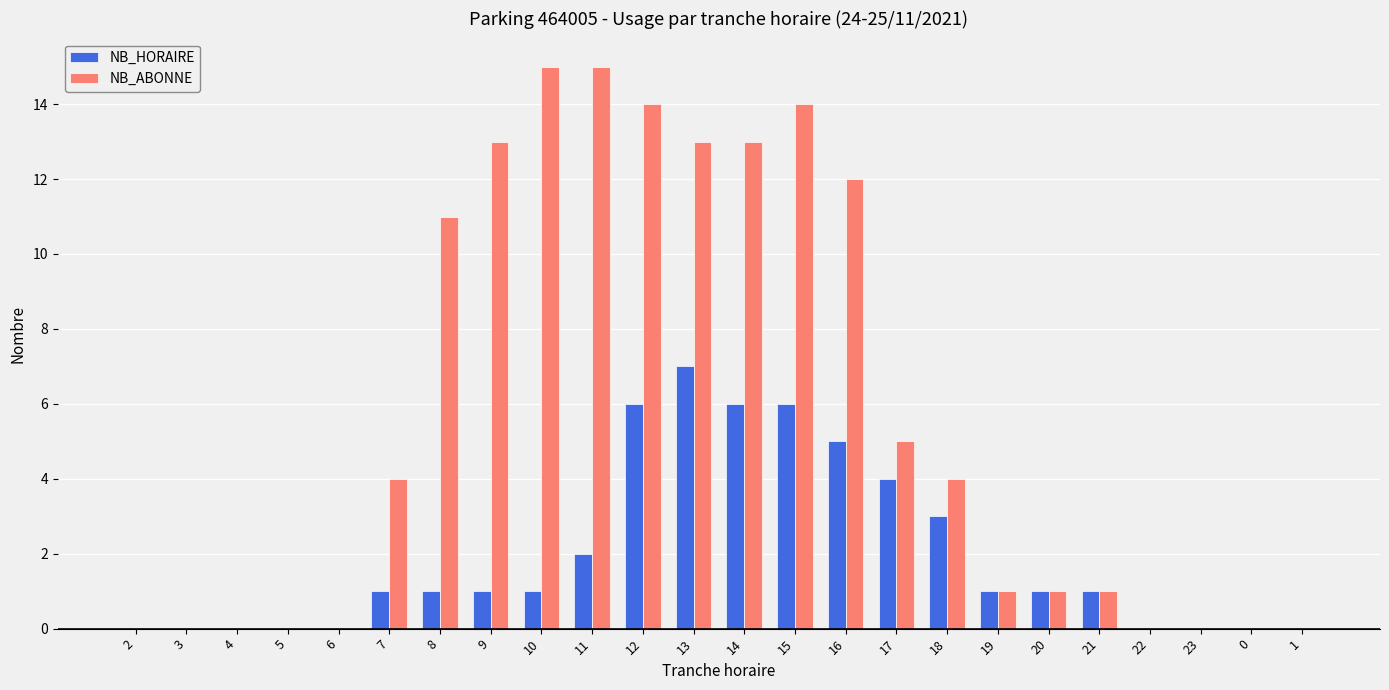

What is the spread (max minus min) of values at 15?

8